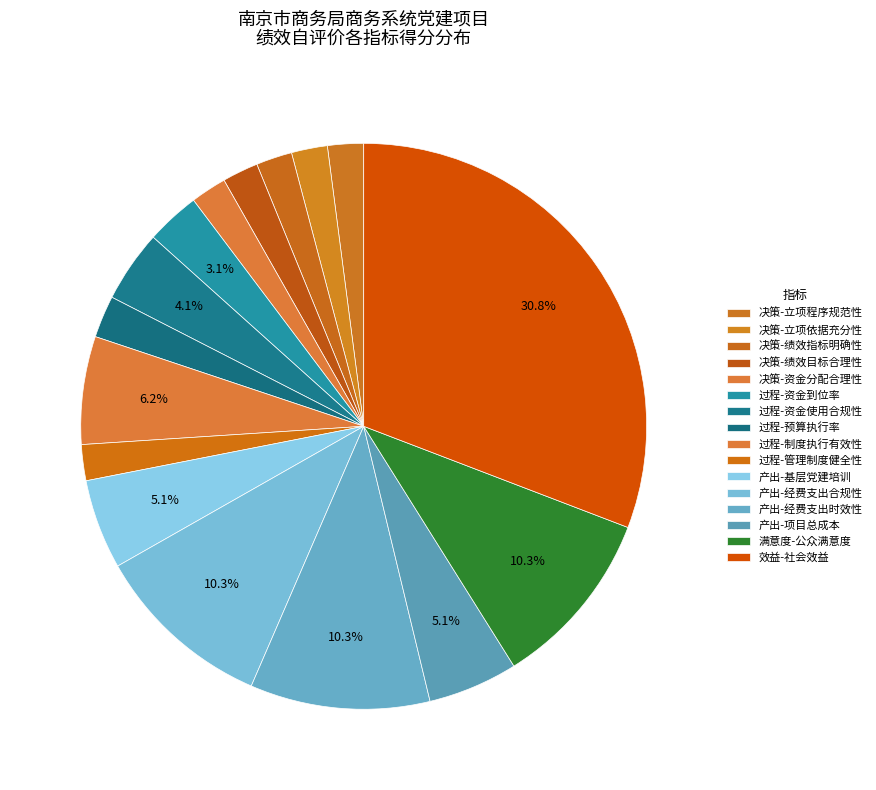

Rank the categories by value from lowest to highest.

立项程序规范性, 立项依据充分性, 绩效指标明确性, 绩效目标合理性, 资金分配合理性, 管理制度健全性, 预算执行率, 资金到位率, 资金使用合规性, 基层党建培训, 项目总成本, 制度执行有效性, 经费支出合规性, 经费支出时效性, 公众满意度, 社会效益